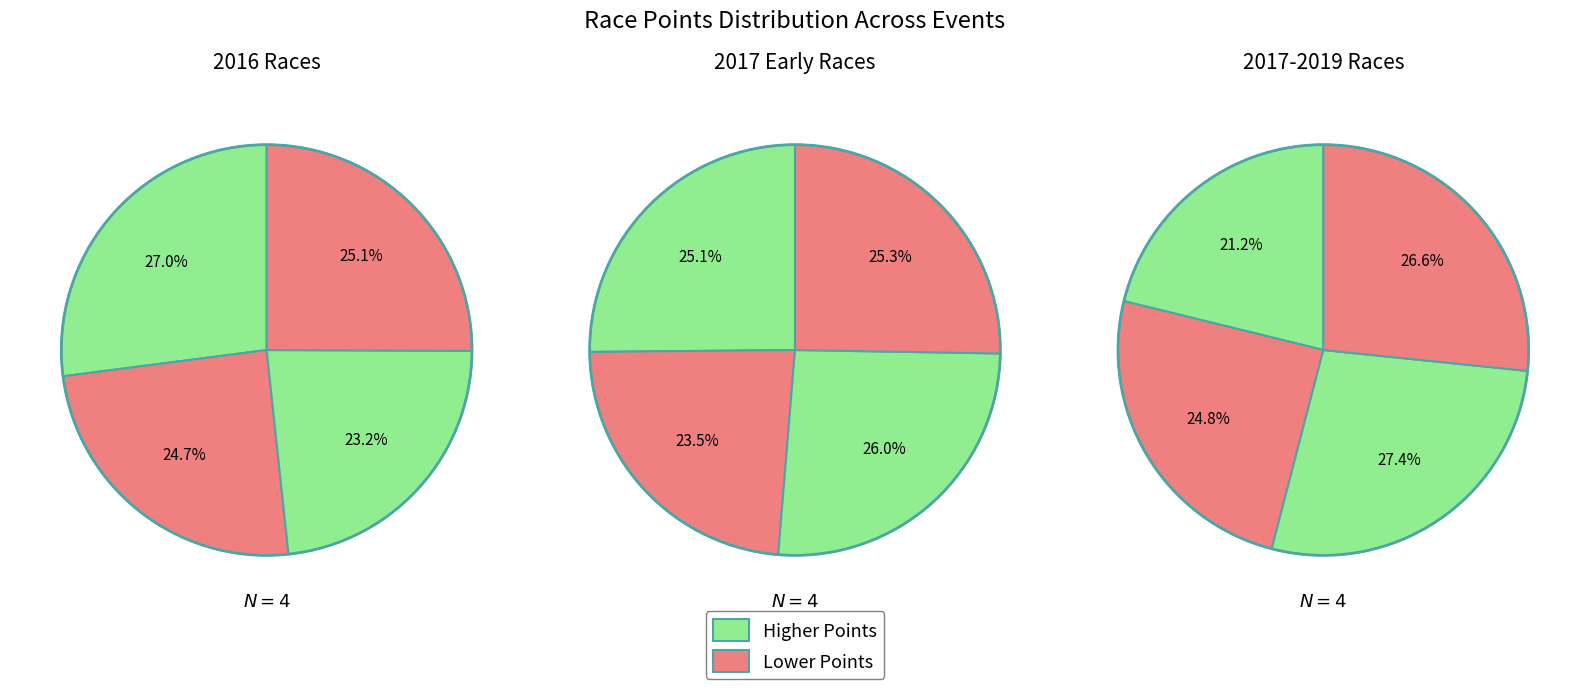

To the nearest percent, what is the difference between the largest and smallest slice percentages?

2%